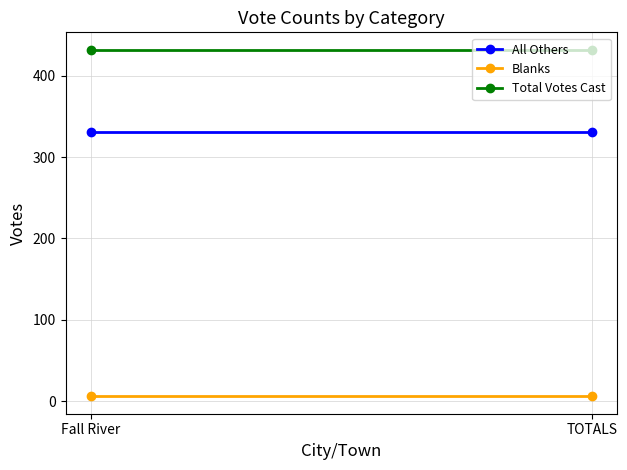

What position from the right is TOTALS?

1